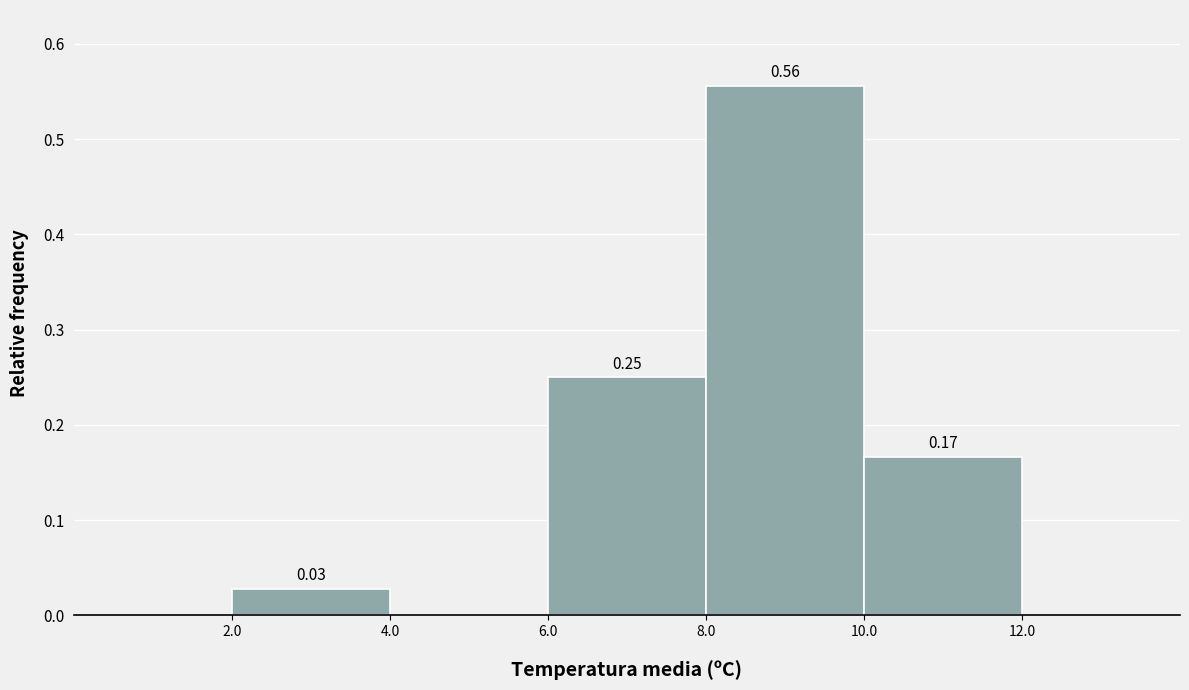

Which range on the x-axis has the tallest bar?

8.0 to 10.0